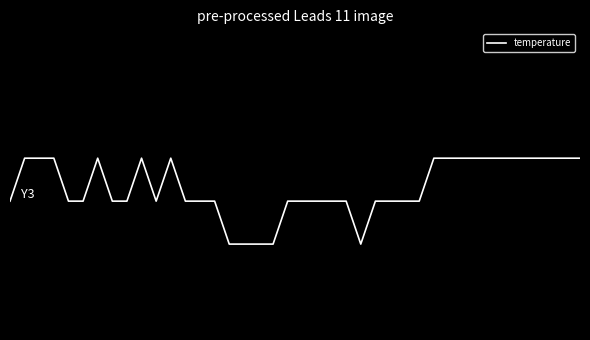

Reading left to right, list all the values displayed in this chart.

0=13.6	1=13.7	2=13.7	3=13.7	4=13.6	5=13.6	6=13.7	7=13.6	8=13.6	9=13.7	10=13.6	11=13.7	12=13.6	13=13.6	14=13.6	15=13.5	16=13.5	17=13.5	18=13.5	19=13.6	20=13.6	21=13.6	22=13.6	23=13.6	24=13.5	25=13.6	26=13.6	27=13.6	28=13.6	29=13.7	30=13.7	31=13.7	32=13.7	33=13.7	34=13.7	35=13.7	36=13.7	37=13.7	38=13.7	39=13.7